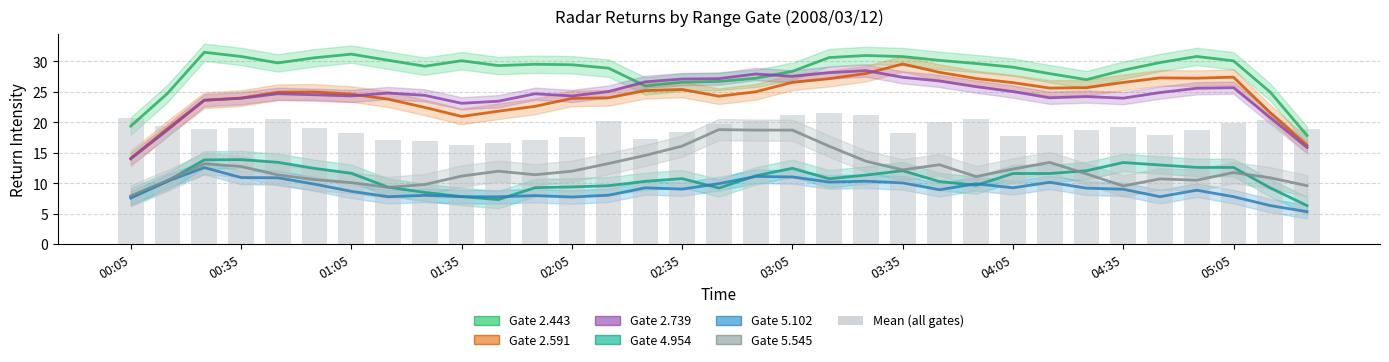

Between 01:35 and 16, which is larger?

16